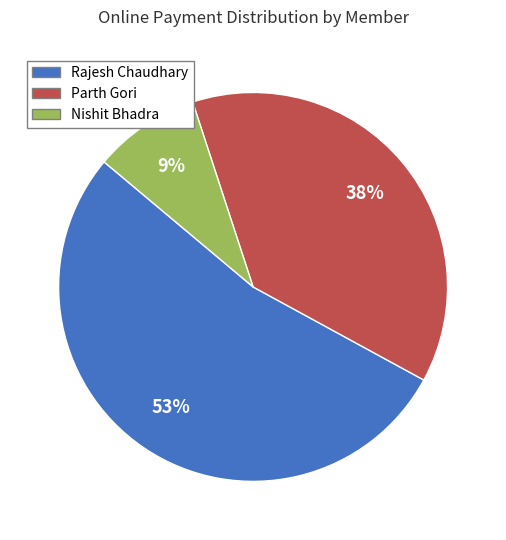

How many segments does this pie chart have?

3